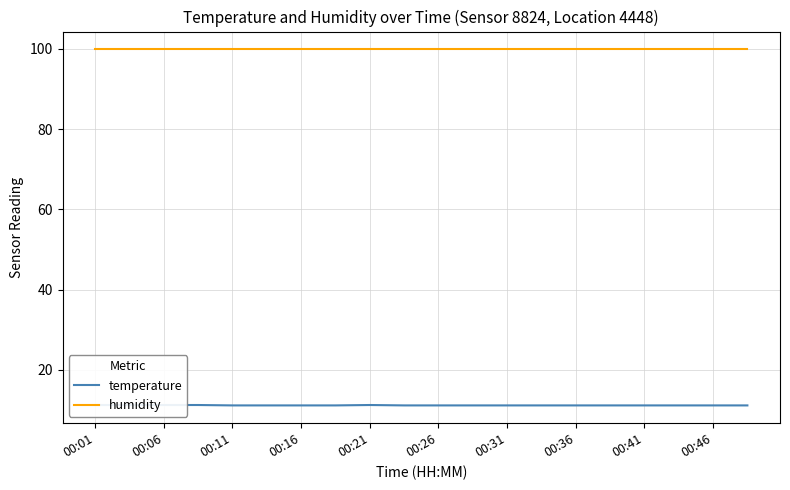

How many distinct data groups are displayed?

2